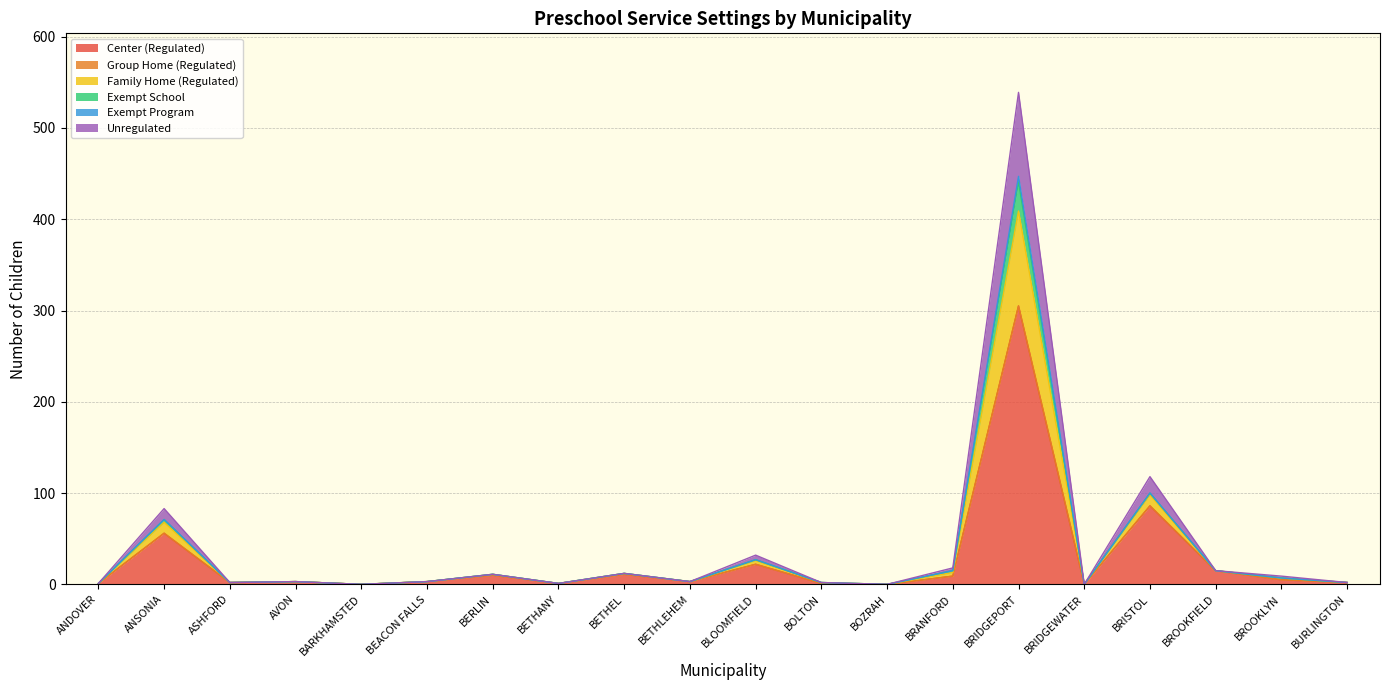

True or false: Exempt School and Unregulated cross at least once.

False